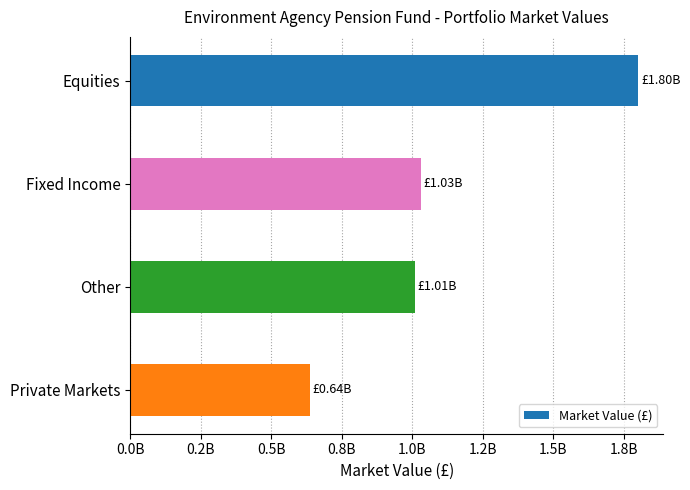

Does the chart contain any negative values?

No